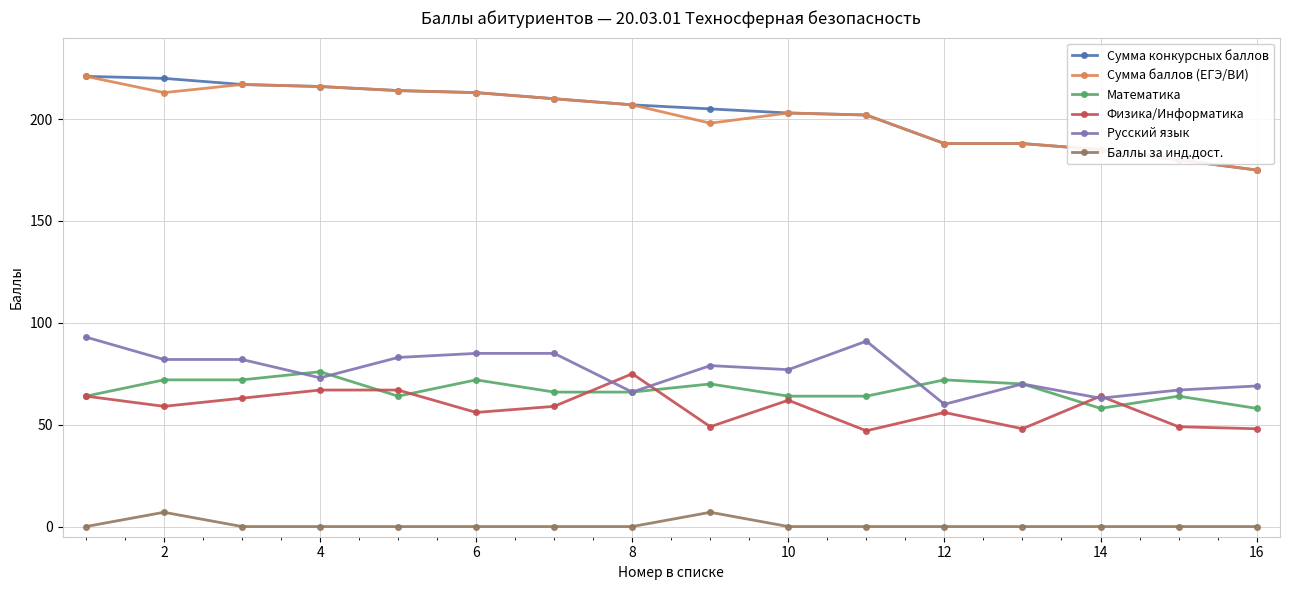

What is the difference between the second highest and second lowest values in the Математика series?

14